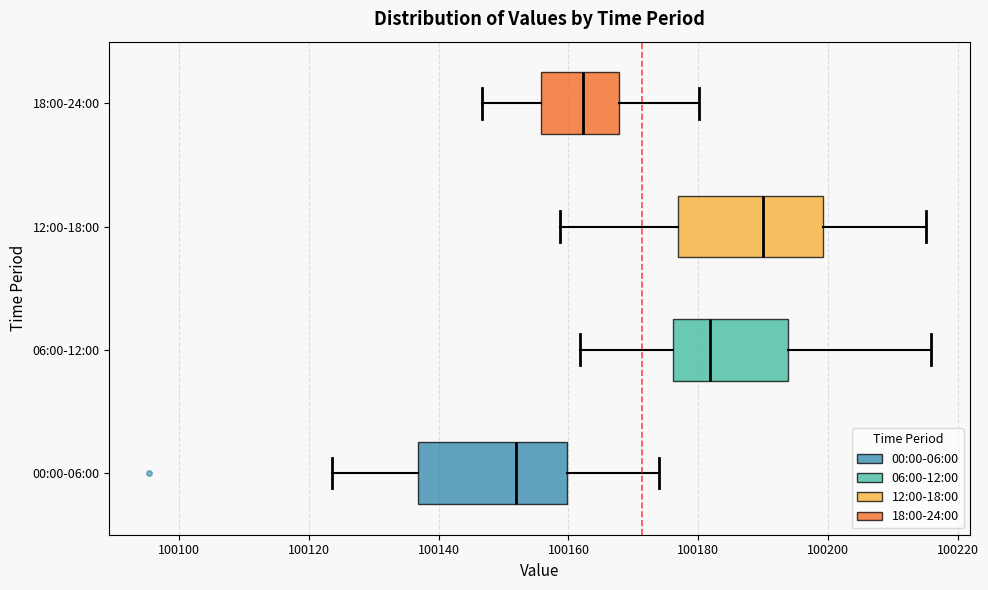

Reading bottom to top, read every box against the x-axis: the position of its median line, the range the box covers, and the ends of its whiskers. The values are not printed on the chart, so give them approximately, as read against the axis.

00:00-06:00: median 100152, box 100136 to 100160, whiskers 100124 to 100174
06:00-12:00: median 100182, box 100176 to 100194, whiskers 100162 to 100216
12:00-18:00: median 100190, box 100176 to 100200, whiskers 100158 to 100216
18:00-24:00: median 100162, box 100156 to 100168, whiskers 100146 to 100180